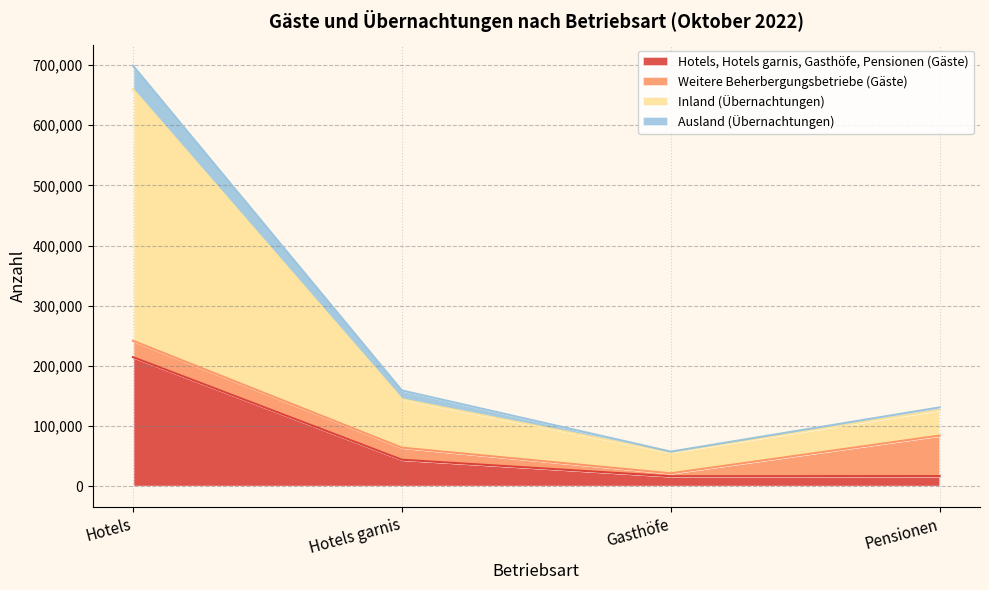

In Inland (Übernachtungen), how many points are lower than both neighbors (excluding endpoints)?

1